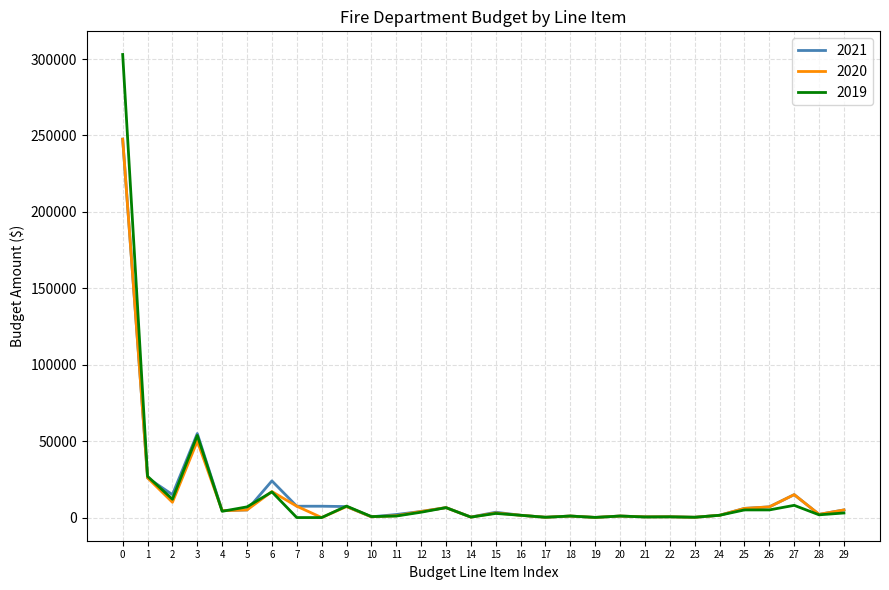

What is the sum of all 2021 values?

457556